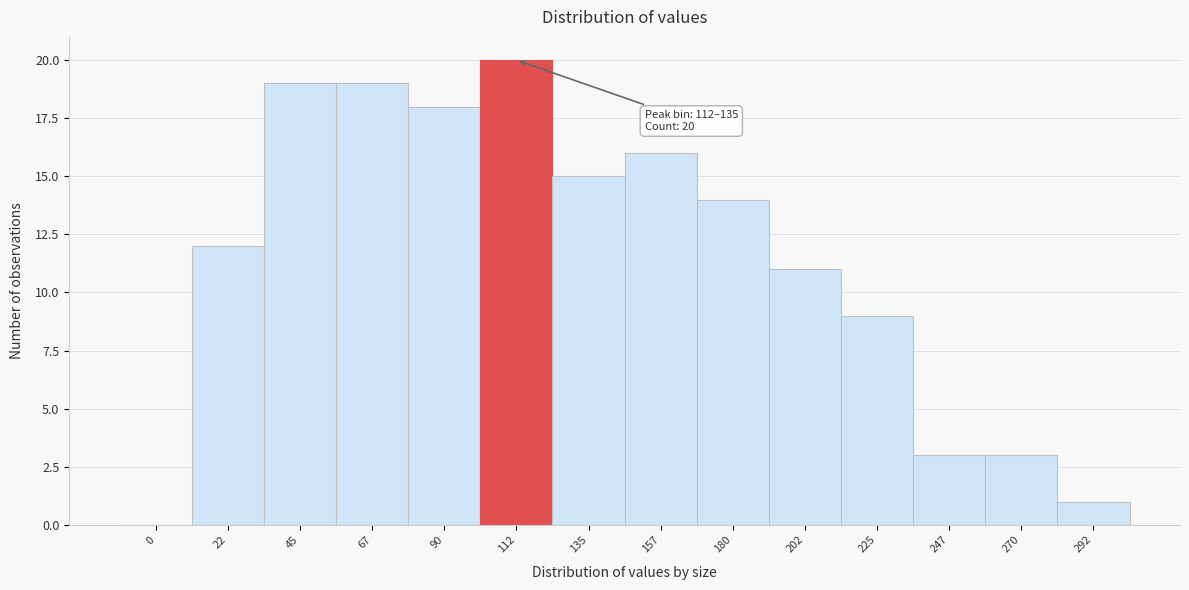

Reading left to right, transcribe all the data shown in this chart.

0=0	22=12	45=19	67=19	90=18	112=20	135=15	157=16	180=14	202=11	225=9	247=3	270=3	292=1